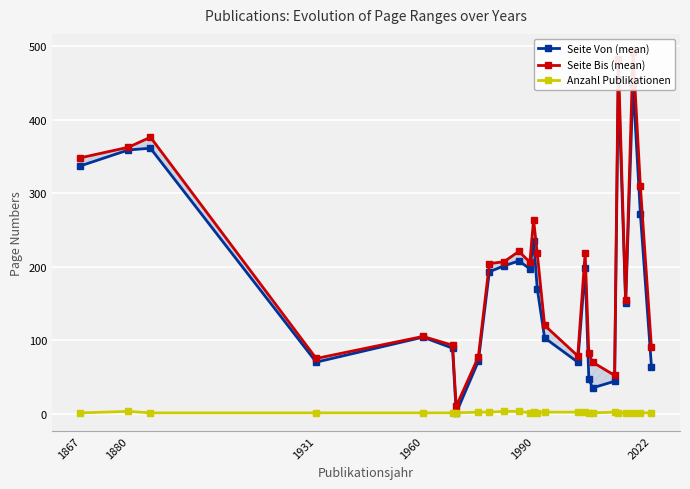

What is the difference between the second highest and second lowest values in the Seite Von (mean) series?

414.0